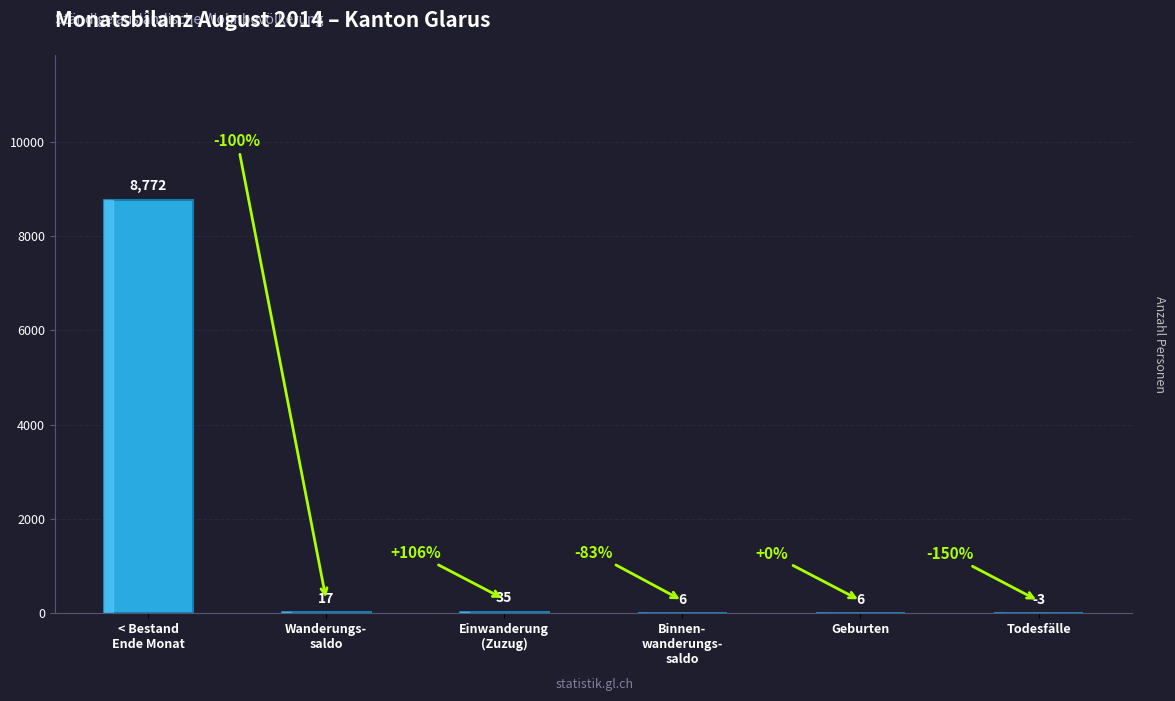

Reading right to left, what are all the values shown in this chart?

Todesfälle=-3	Geburten=6	Binnen-
wanderungs-
saldo=6	Einwanderung
(Zuzug)=35	Wanderungs-
saldo=17	< Bestand
Ende Monat=8772